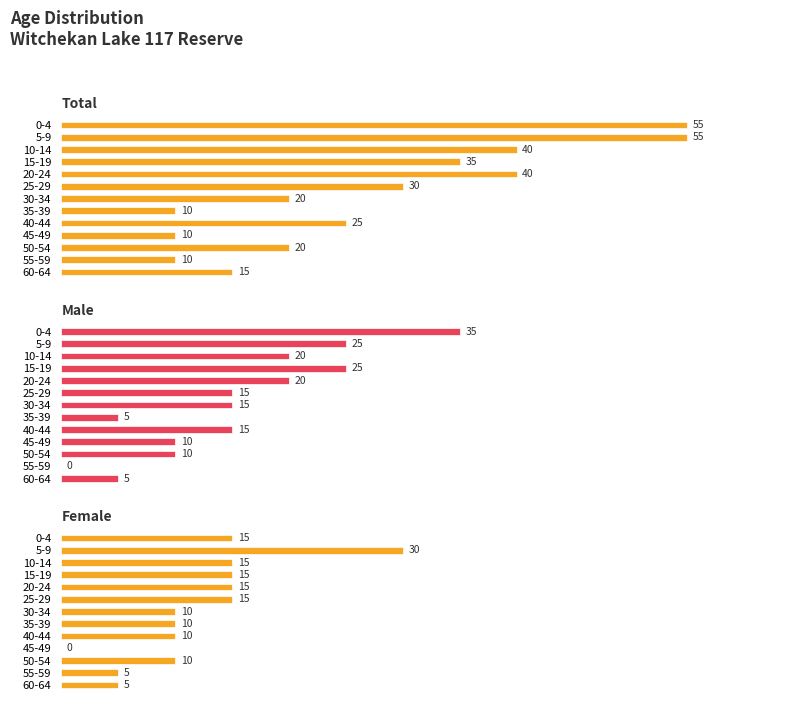

Is it true that Male equals 15 at 8?

True